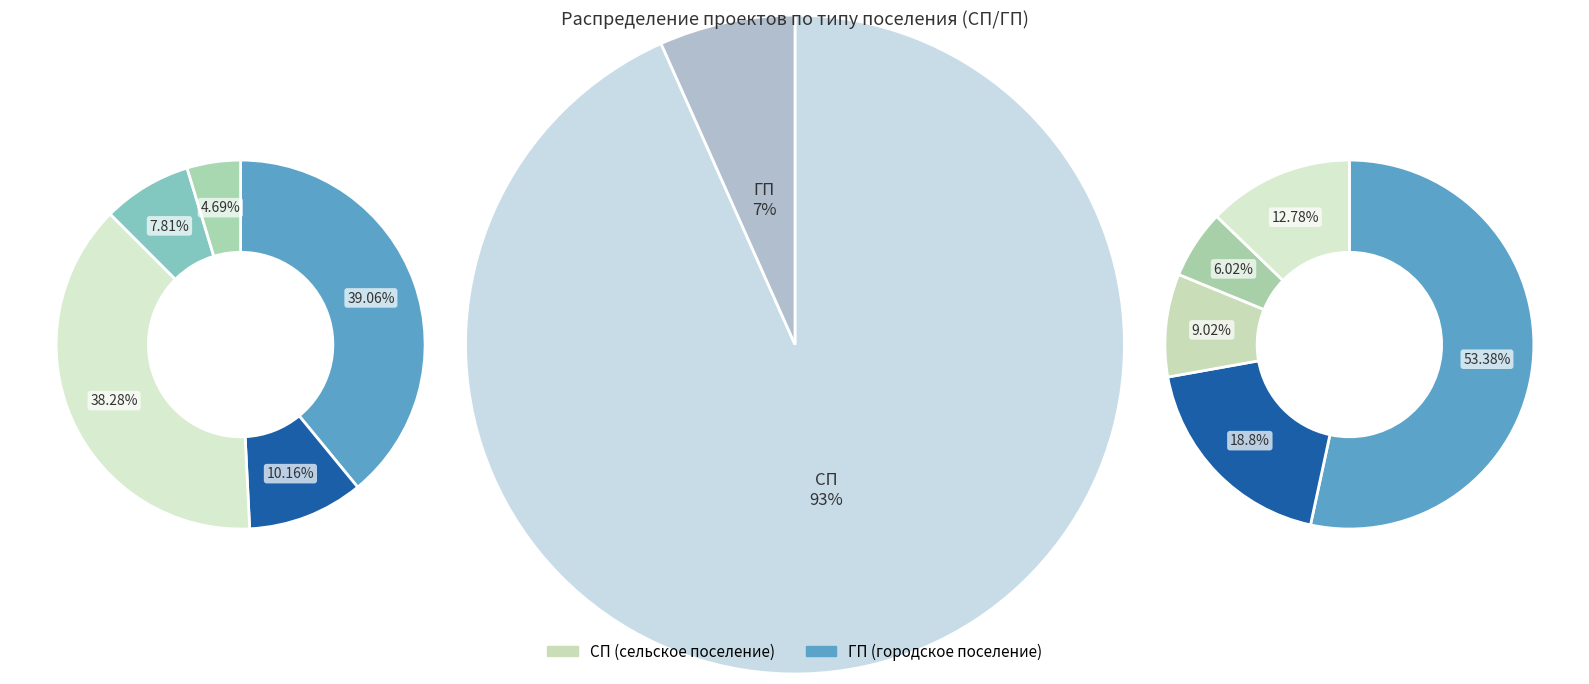

The СП slice represents 88% of the pie. True or false?

False